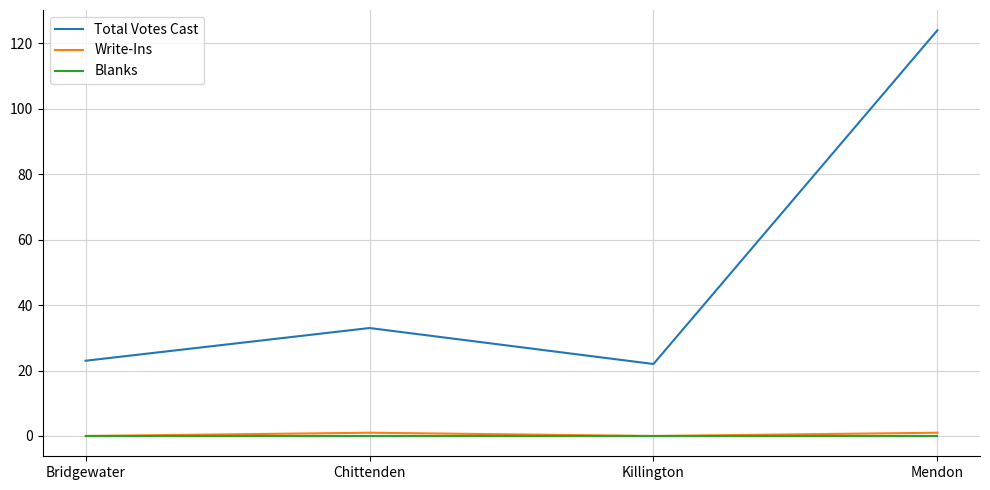

In Total Votes Cast, how many points are higher than both neighbors (excluding endpoints)?

1